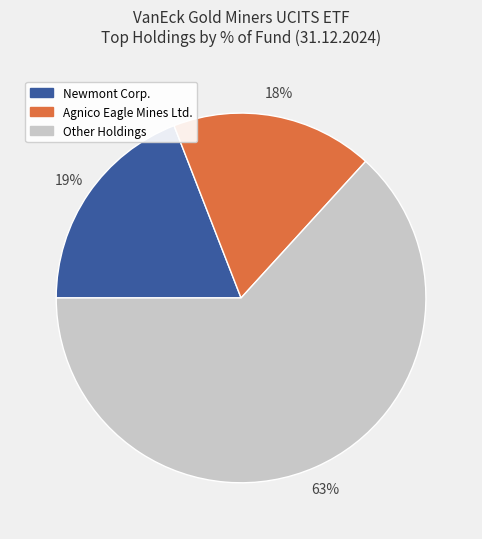

Does any single category account for the majority?

Yes